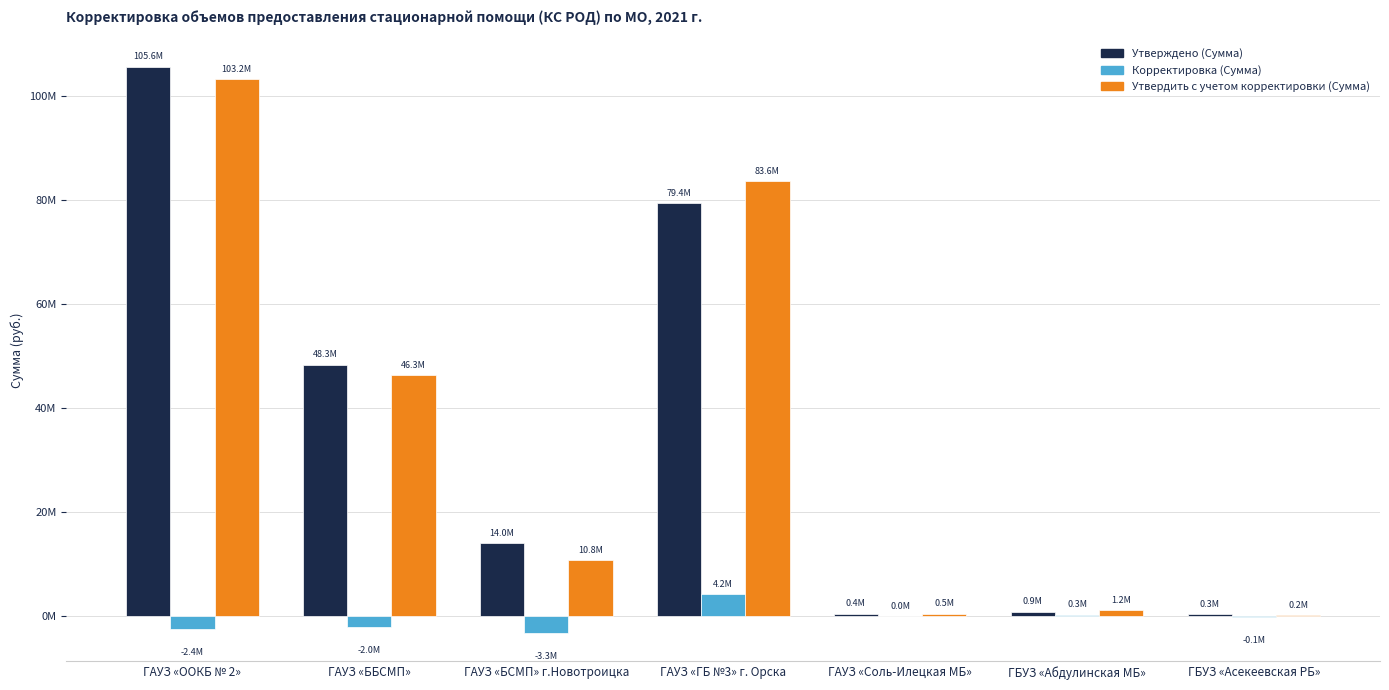

What is the difference between the Утверждено (Сумма) values at ГБУЗ «Абдулинская МБ» and ГБУЗ «Асекеевская РБ»?

553963.4